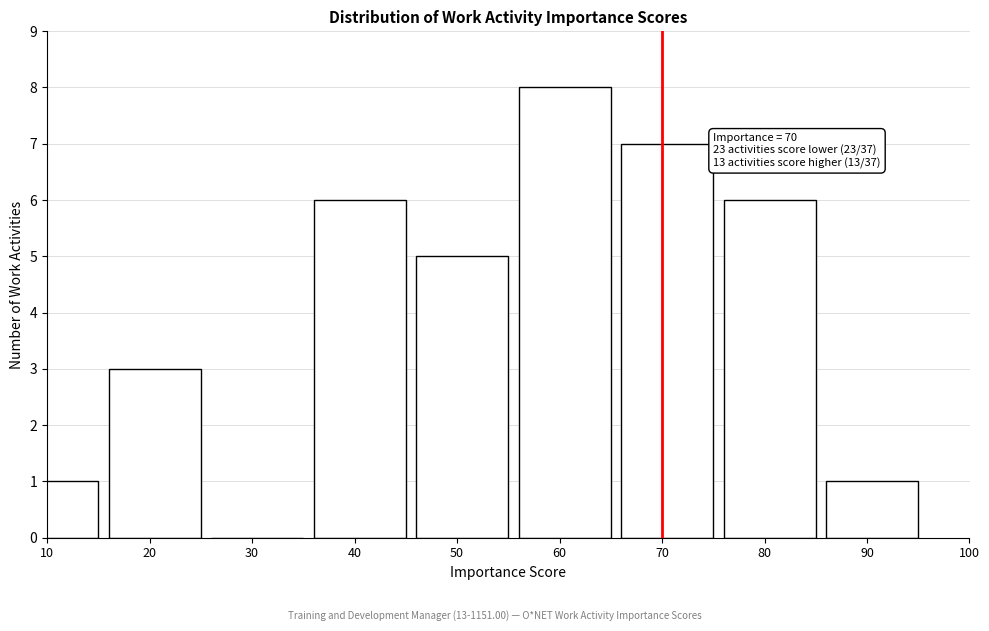

Reading left to right, what are all the values shown in this chart?

10=1	20=3	30=0	40=6	50=5	60=8	70=7	80=6	90=1